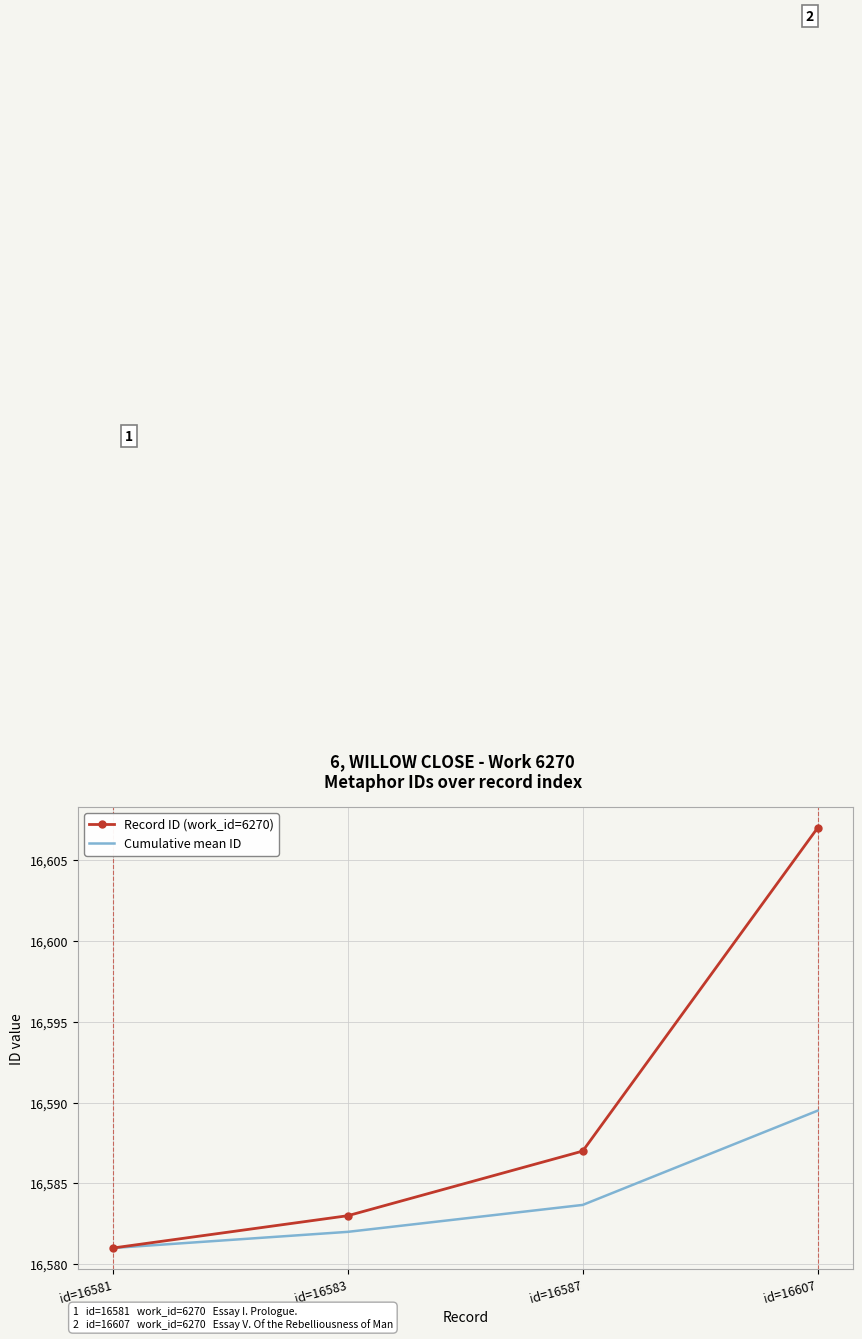

Count the number of categories in the chart.

4